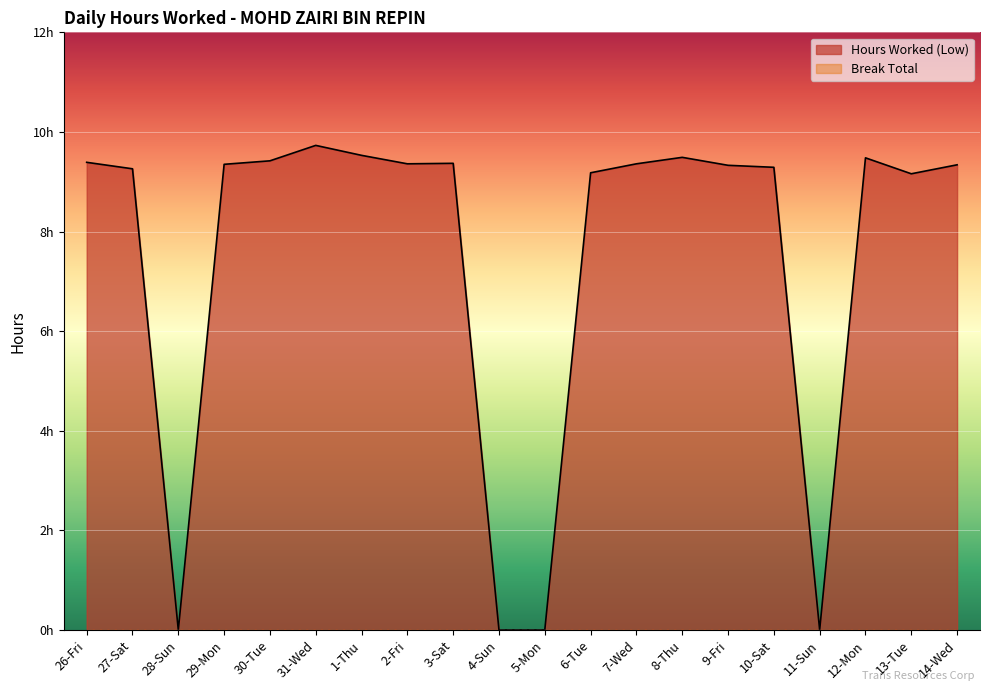

Where does the data first go above 9?

26-Fri